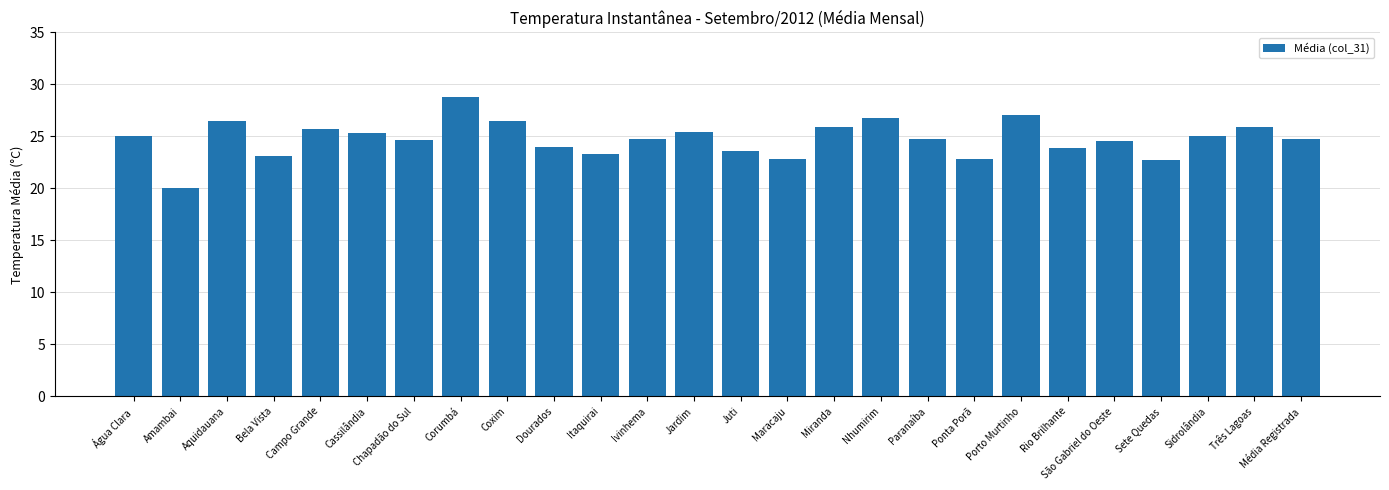

What is the difference between the values at Sidrolândia and Juti?

1.5